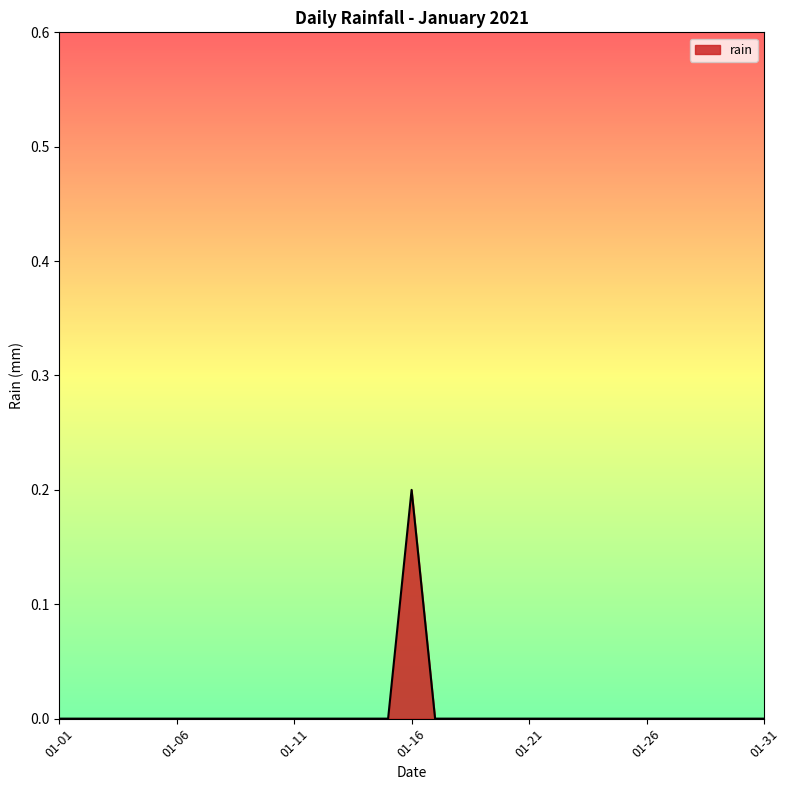

At which category does the chart reach its peak across all series?

01-16